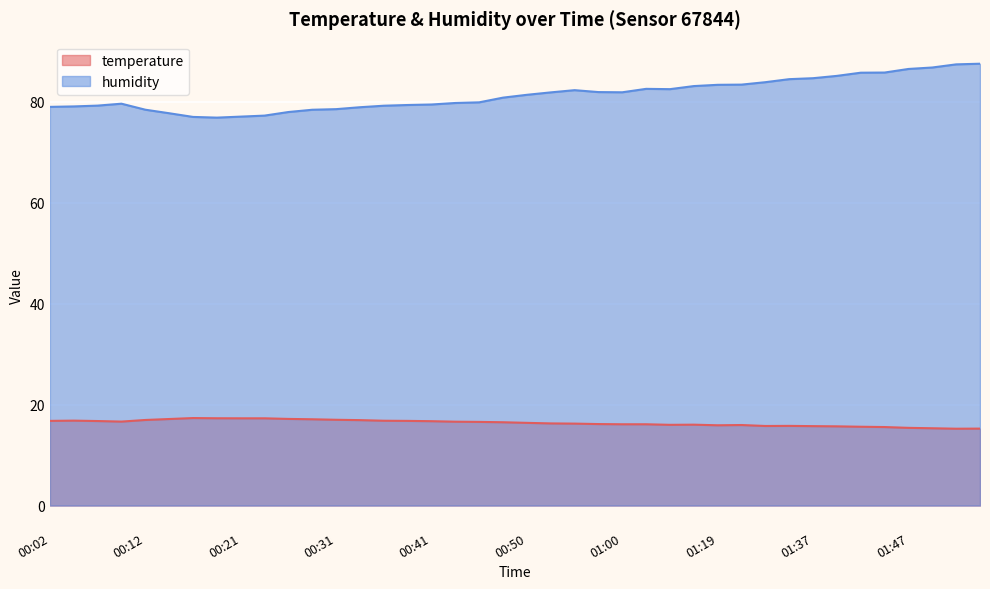

What is the difference between the maximum and second lowest values in the humidity series?

10.5